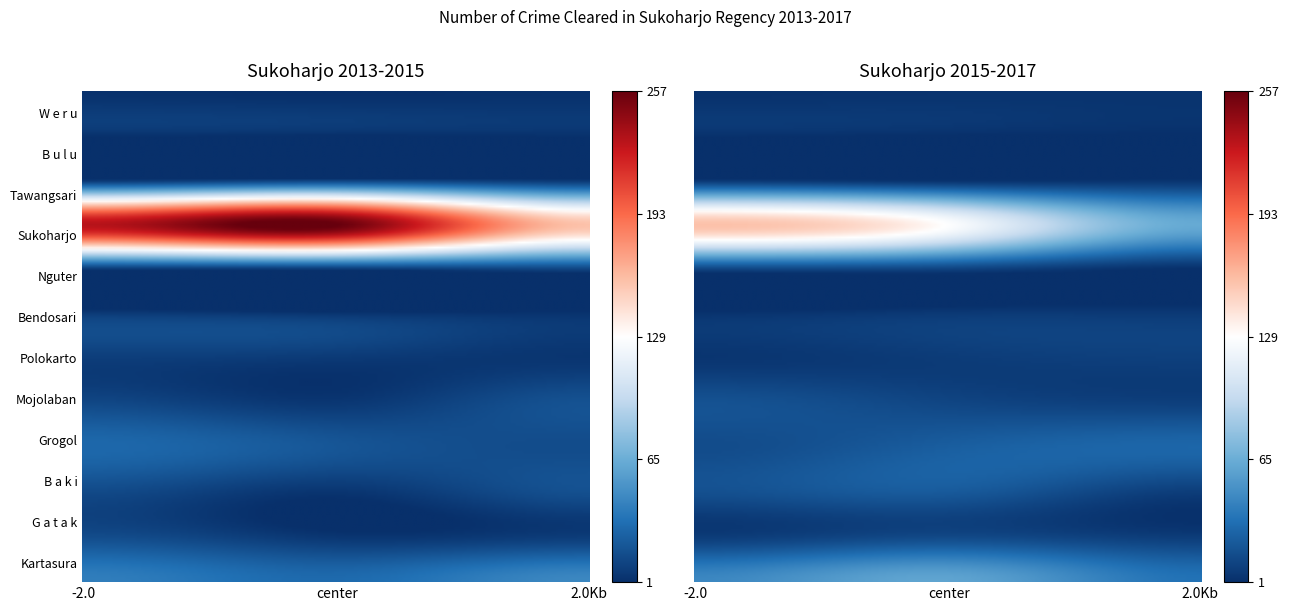

What is the difference between the maximum and second lowest values in the Grogol series?

9